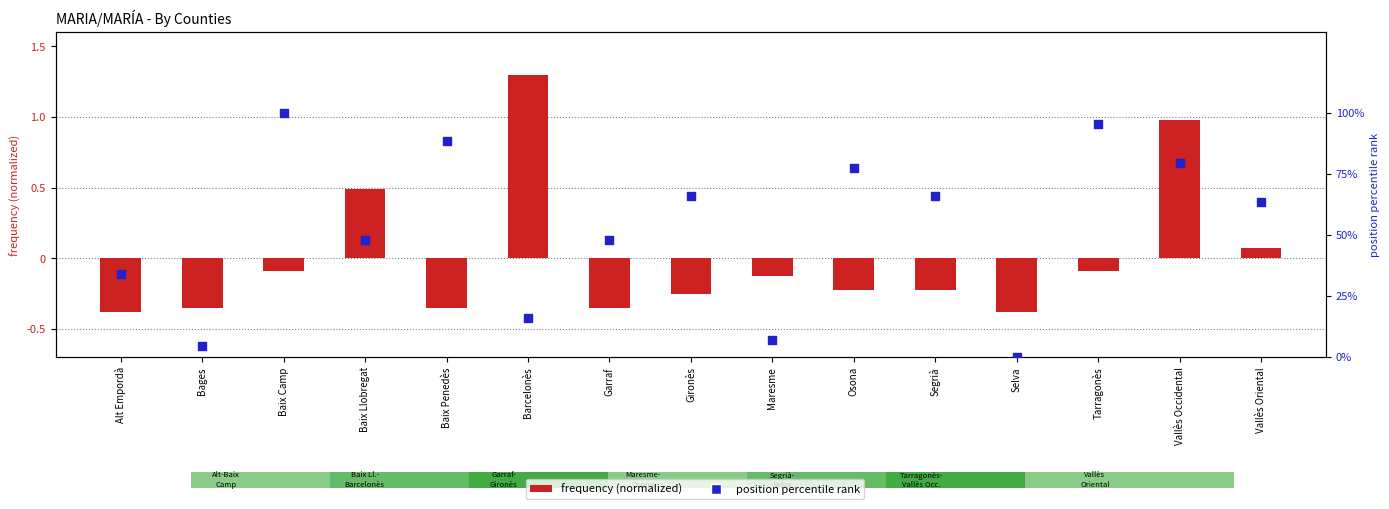

At which category is the sum across all series the highest?

Baix Camp